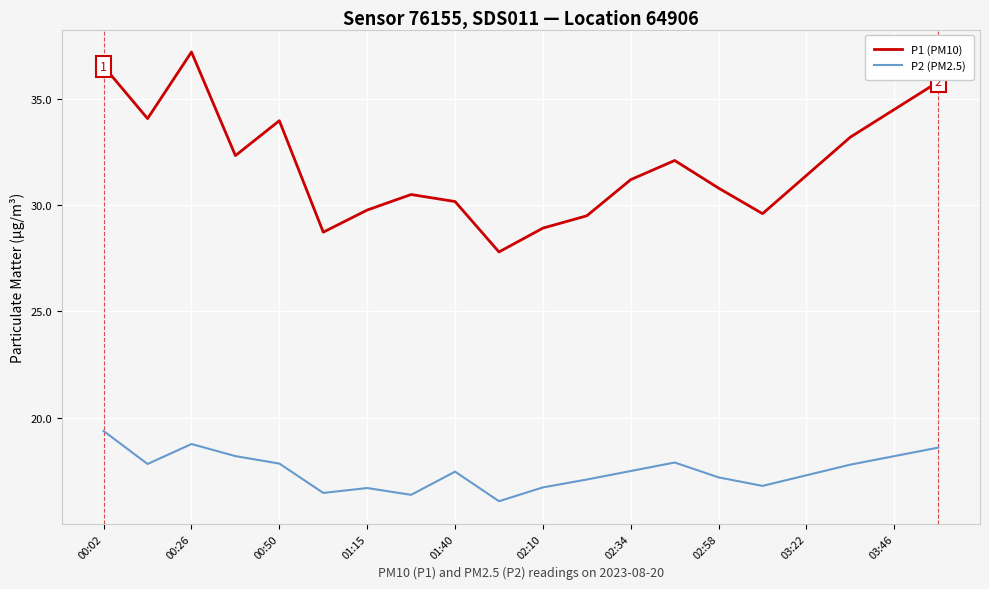

What is the maximum value shown in the chart?

37.2